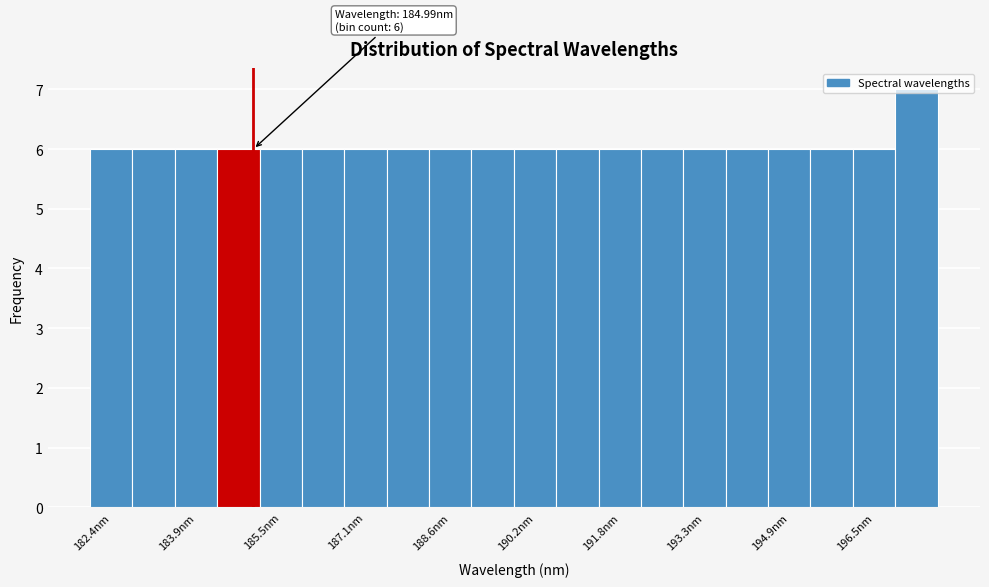

Read against the x-axis, roughly where is the centre of the tallest bar?

197.2